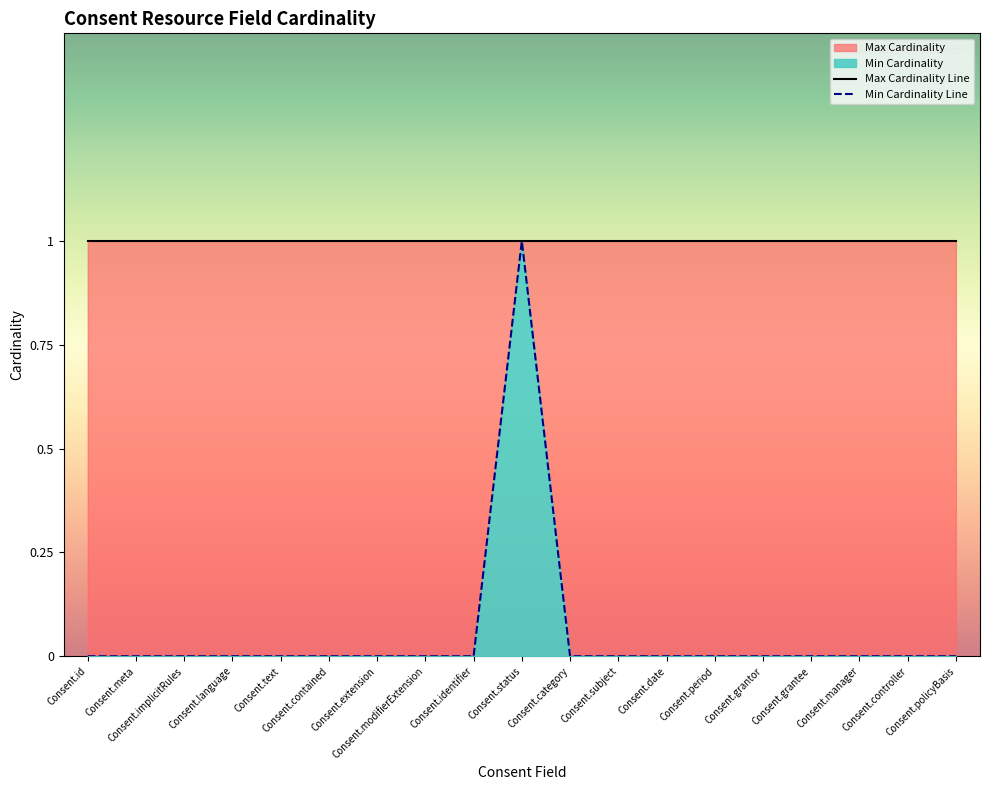

What position from the left is Consent.period?

14